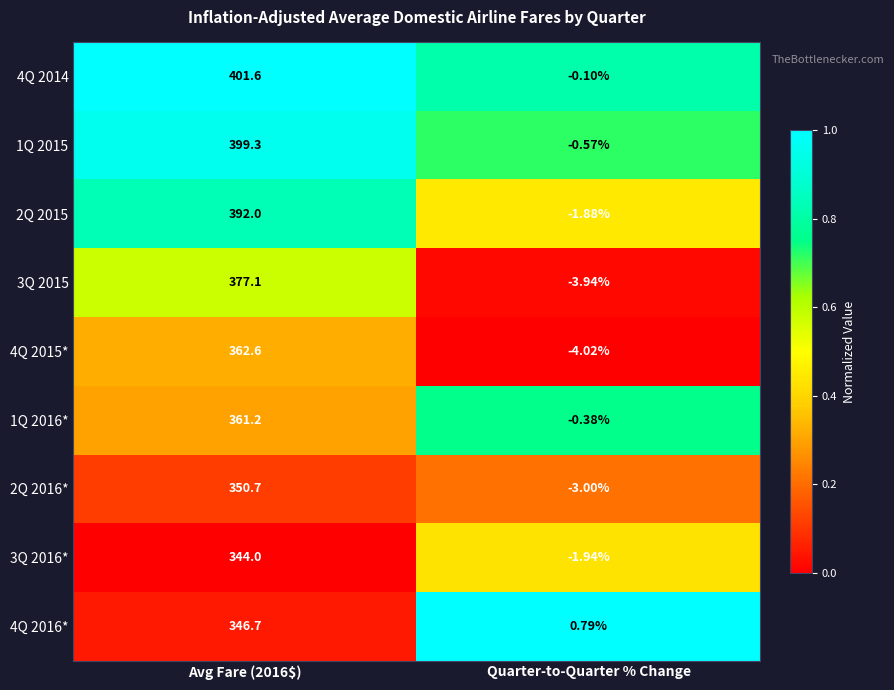

At which label is 2Q 2016* closest to 173?

Quarter-to-Quarter % Change